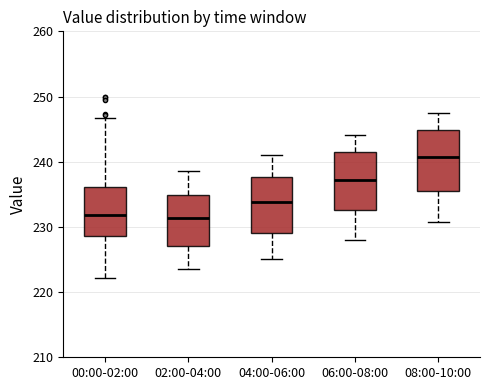

Which box has the highest median line?

08:00-10:00